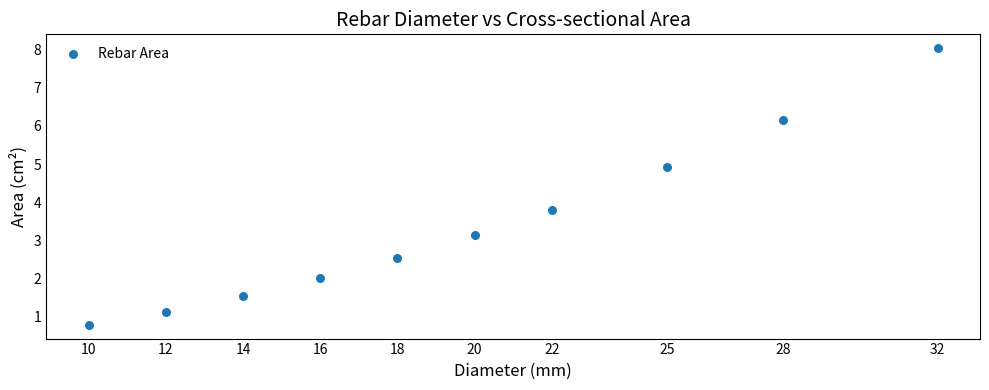

What is the range of X values (max minus min)?

22.0